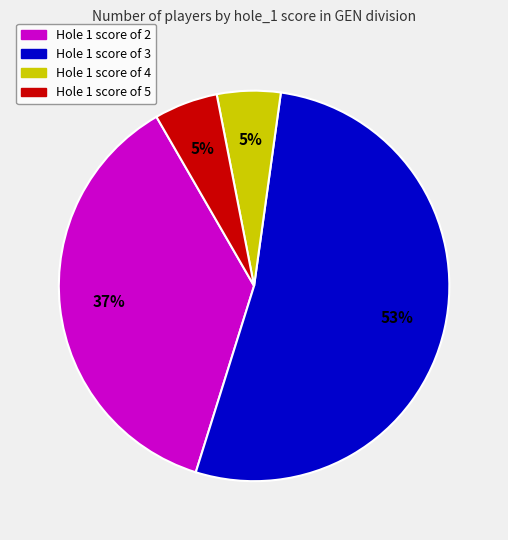

Is there a majority slice in this chart?

Yes